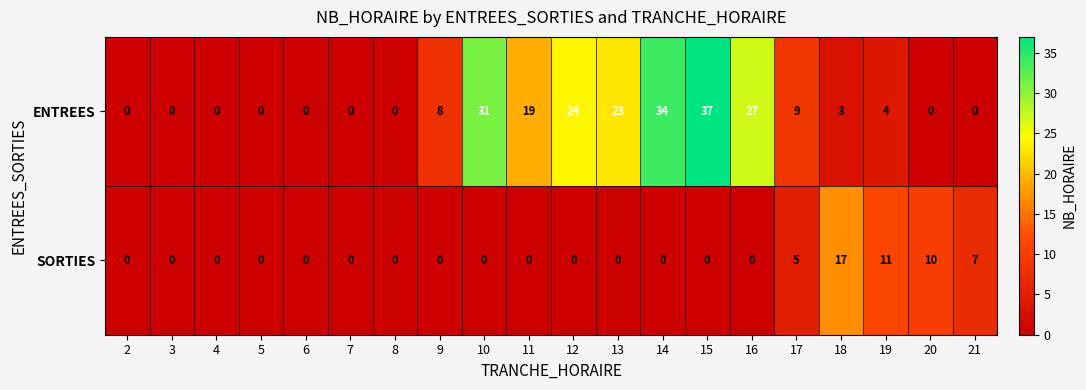

At how many categories does at least one series exceed 25?

4